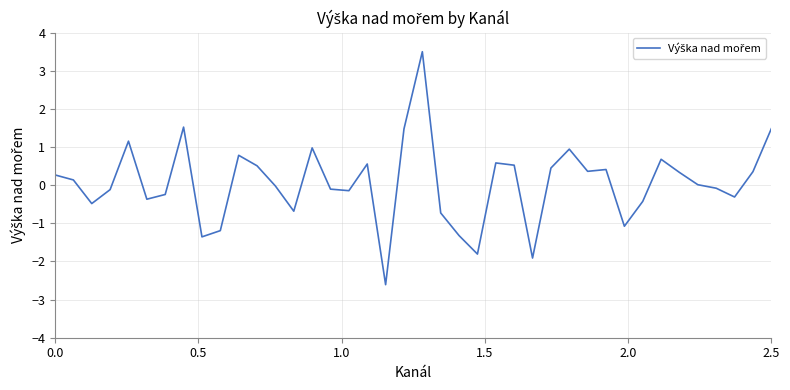

What is the maximum value shown in the chart?

3.5